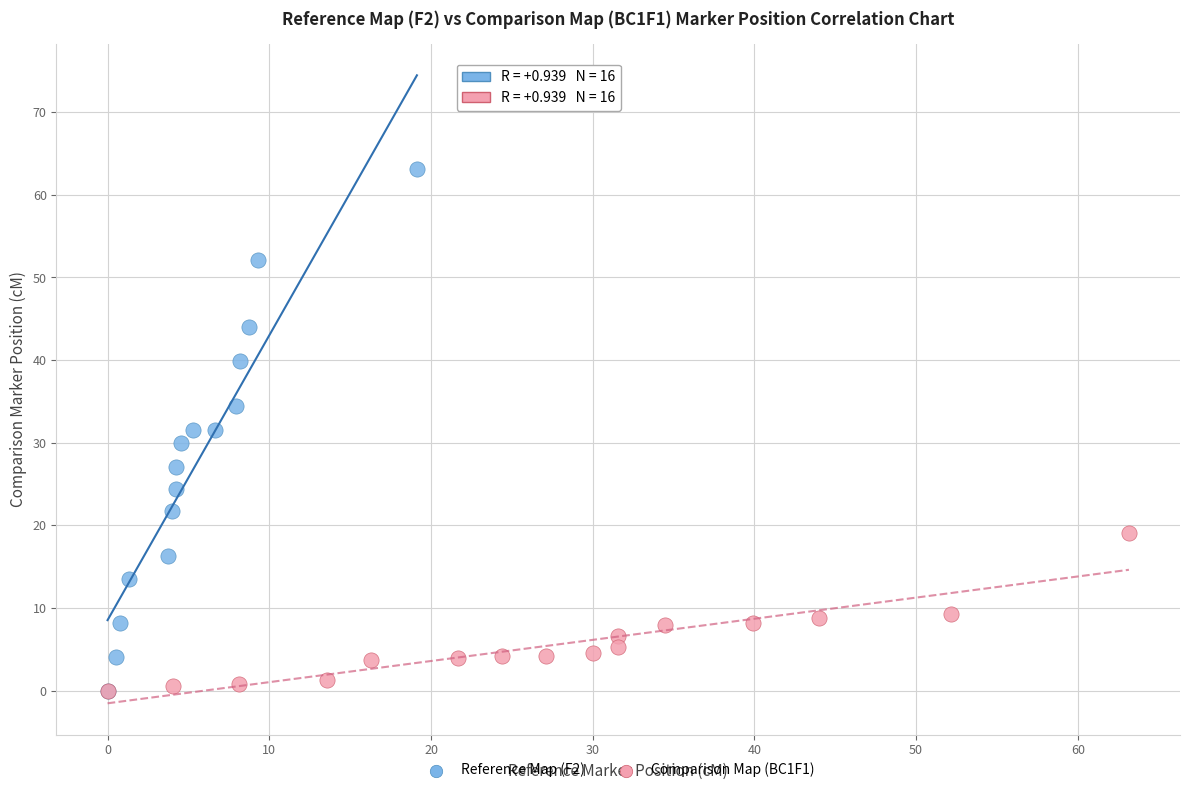

Which series contains the highest Y value?

Reference Map (F2)